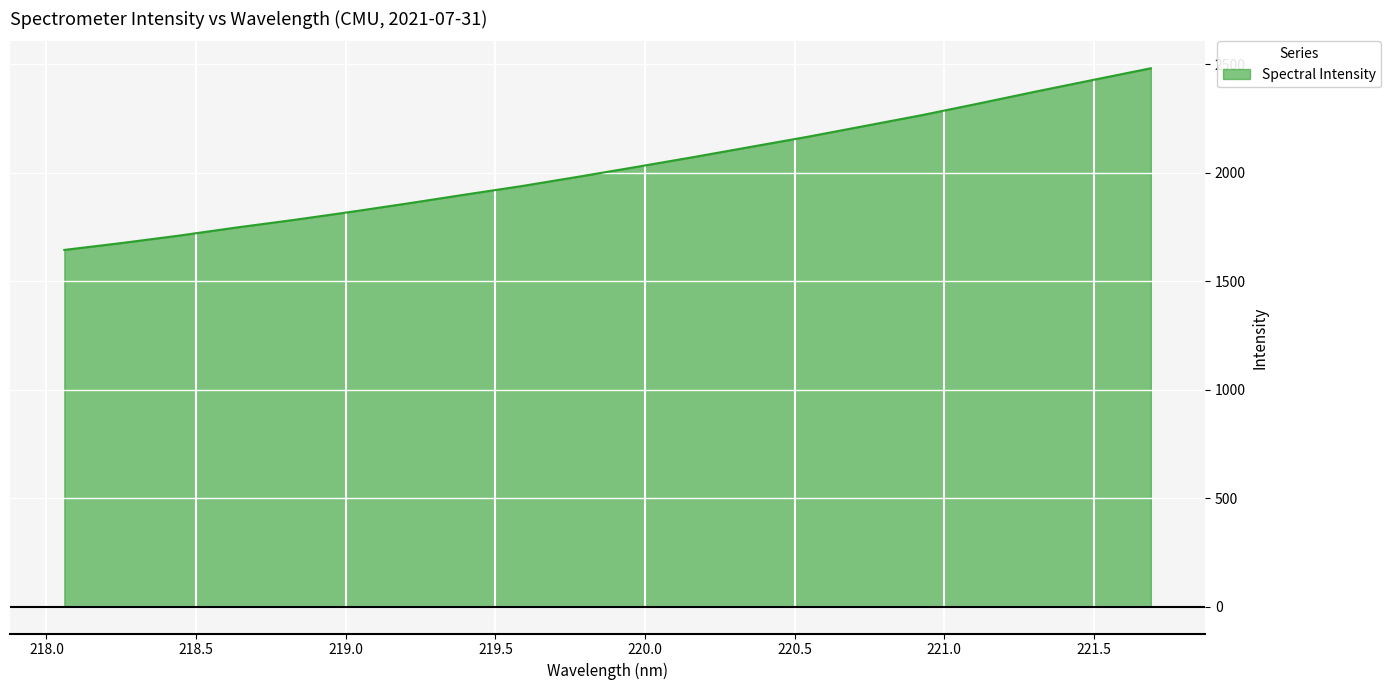

Reading right to left, extract all data points from this chart.

2480.6	2427.5	2374.0	2319.0	2264.9	2215.0	2165.2	2118.3	2071.4	2025.9	1981.4	1937.9	1898.2	1857.7	1818.6	1781.3	1746.5	1709.3	1675.2	1643.5